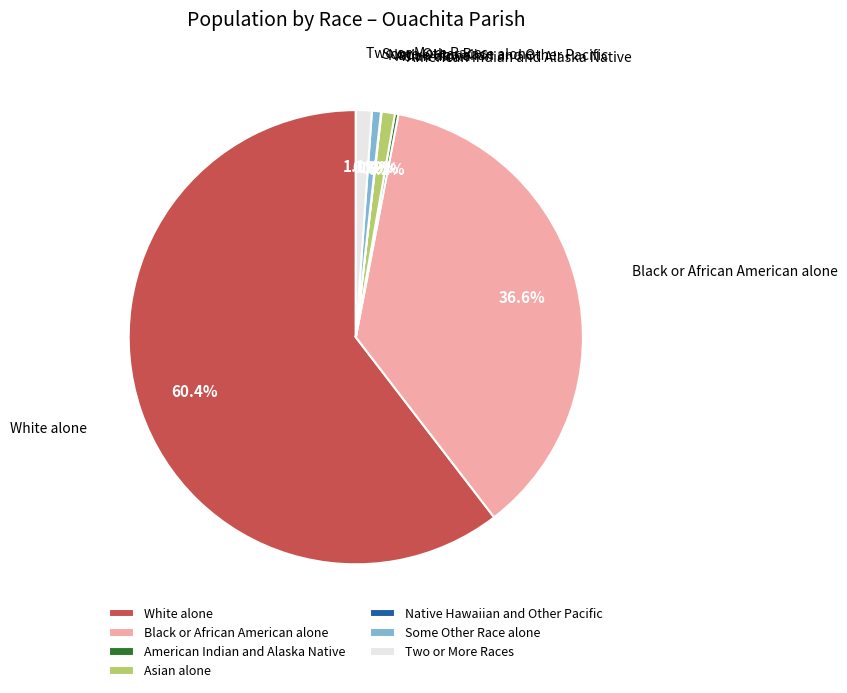

What percentage is the Some Other Race alone slice, to the nearest percent?

1%